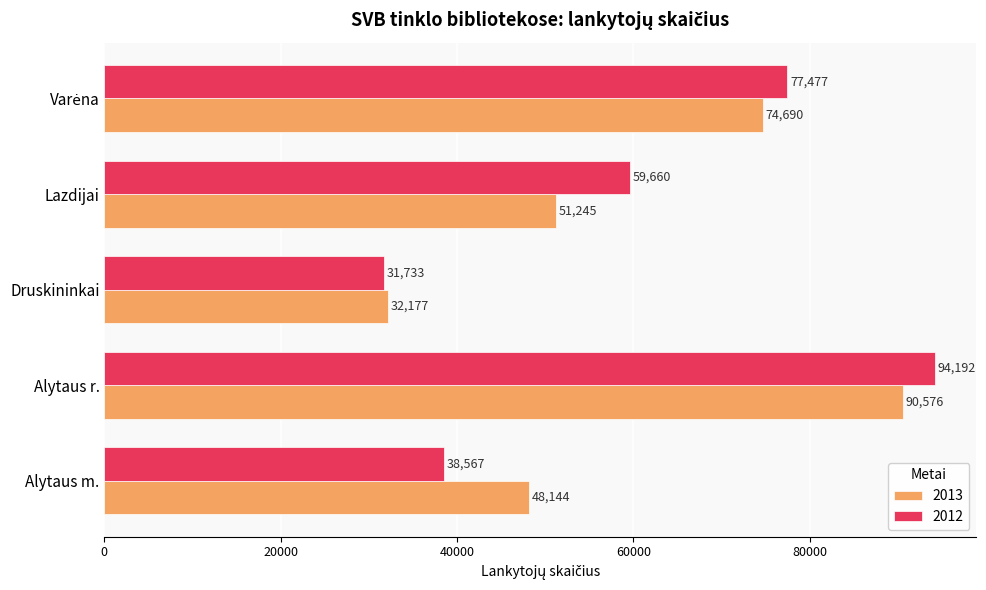

Rank the series at Lazdijai from highest to lowest value.

2012, 2013